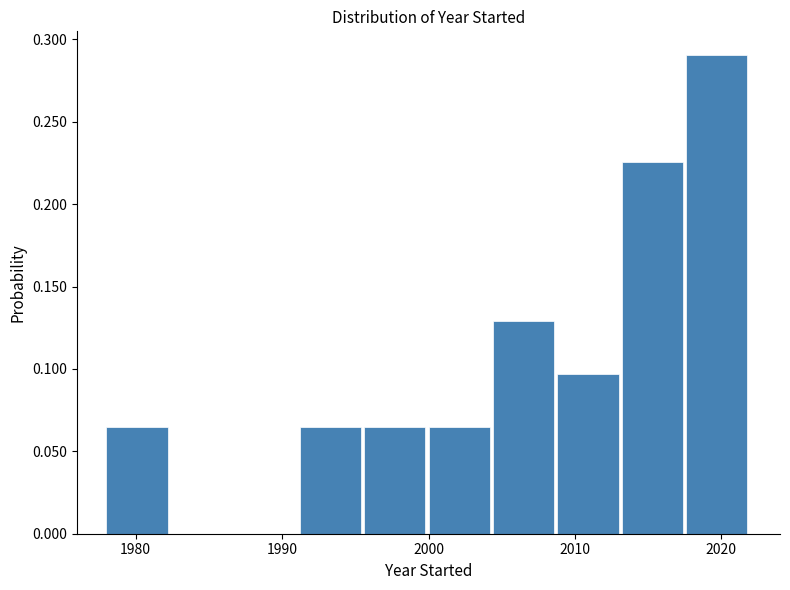

Reading left to right, transcribe this chart: for each bar, give the range it covers on the x-axis and its height. Neither the bar edges nor the heights are printed on the chart, so give them approximately, as read against the axes.

1978.0 to 1982.4: 0.065
1982.4 to 1986.8: 0
1986.8 to 1991.2: 0
1991.2 to 1995.6: 0.065
1995.6 to 2000.0: 0.065
2000.0 to 2004.4: 0.065
2004.4 to 2008.8: 0.130
2008.8 to 2013.2: 0.095
2013.2 to 2017.6: 0.225
2017.6 to 2022.0: 0.290